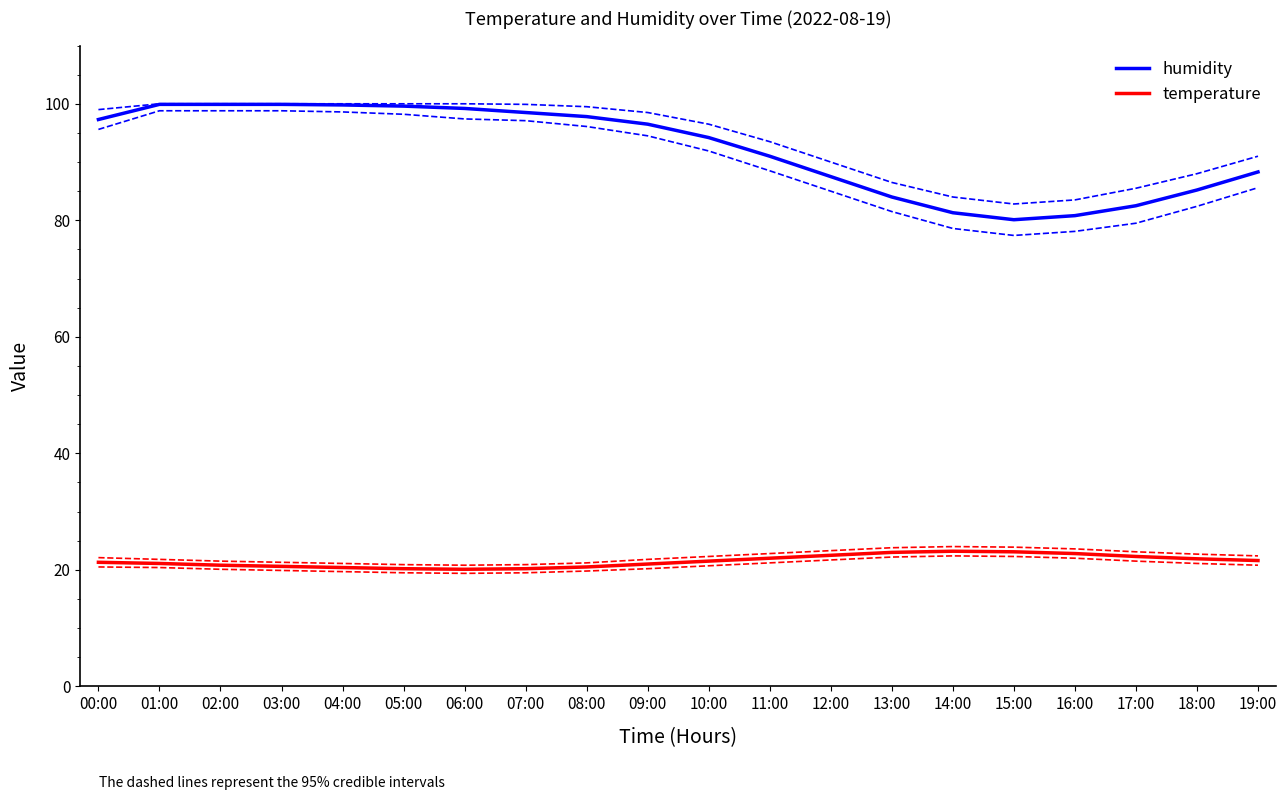

What is the difference between the highest and lowest values at 09:00?

75.5